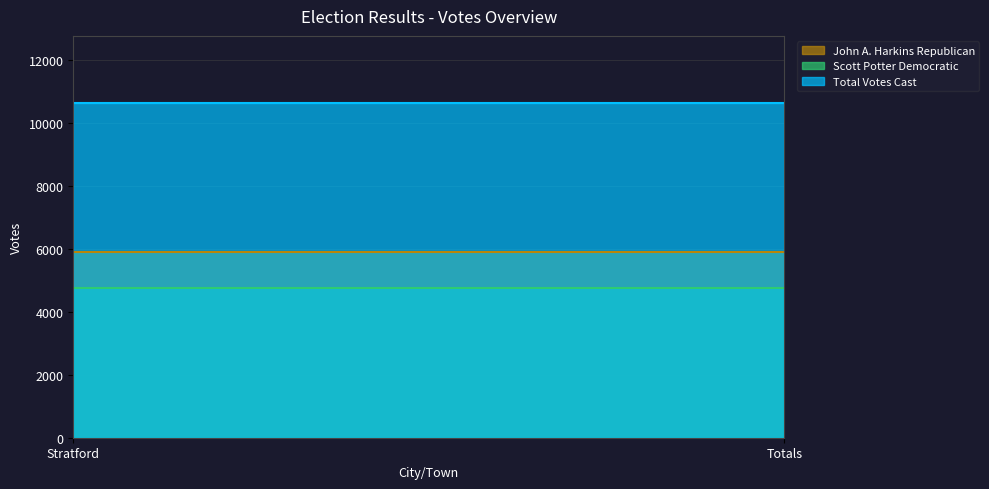

How many lines are shown in the chart?

3